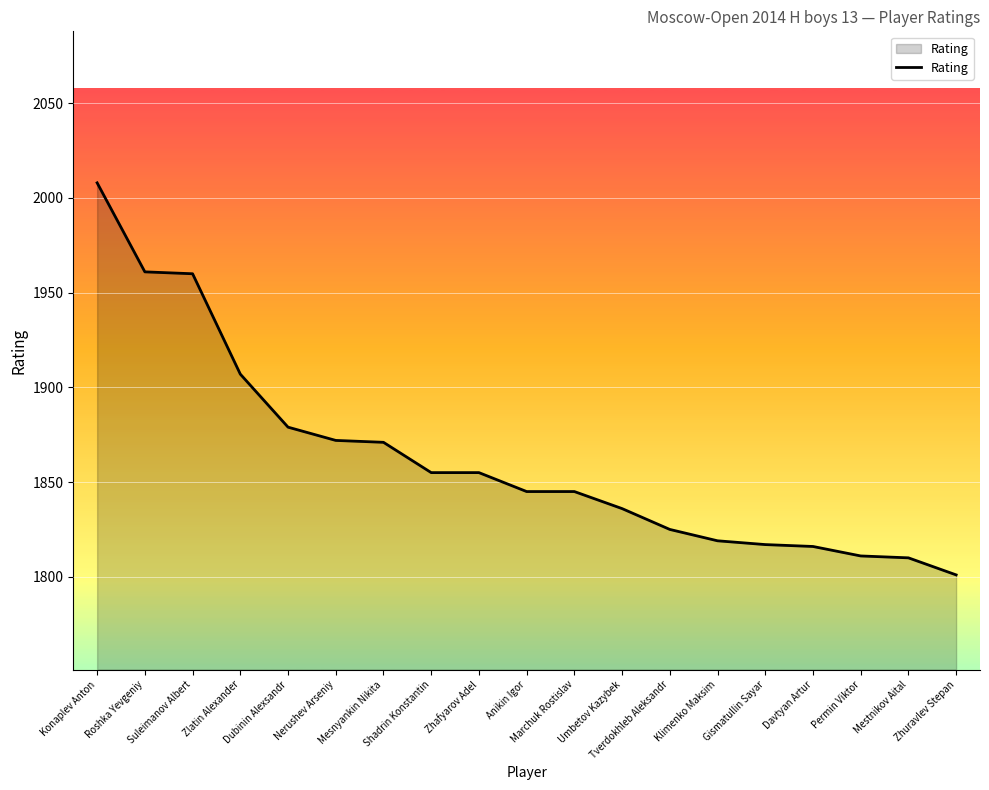

Approximately how many times larger is the value at Mestnikov Aital compared to Gismatullin Sayar?

1.0